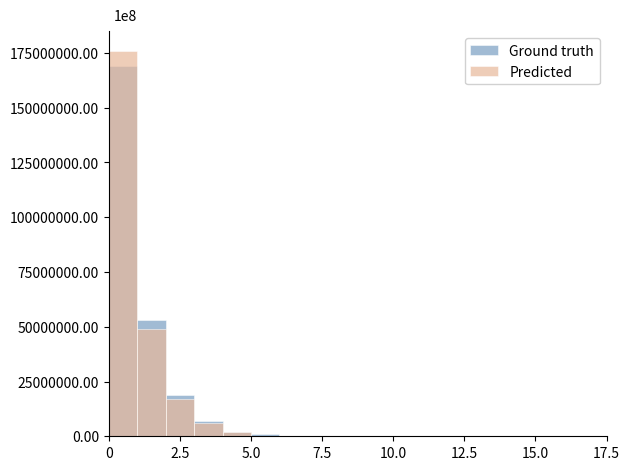

What is the sum of all Predicted values?

250000000